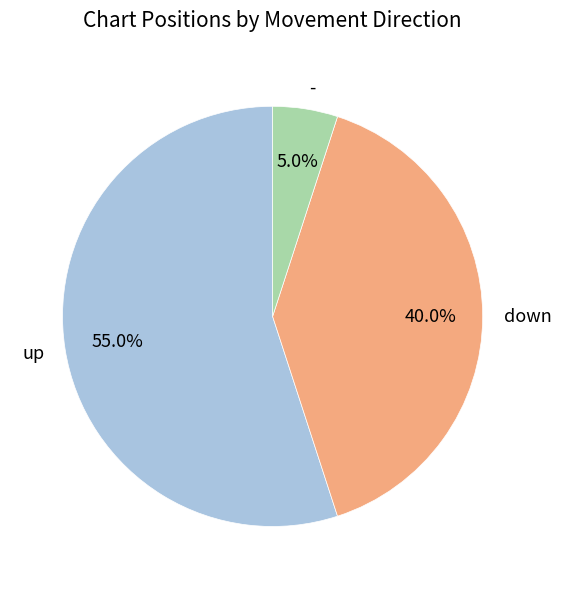

Is there any slice that represents more than half of the pie?

Yes